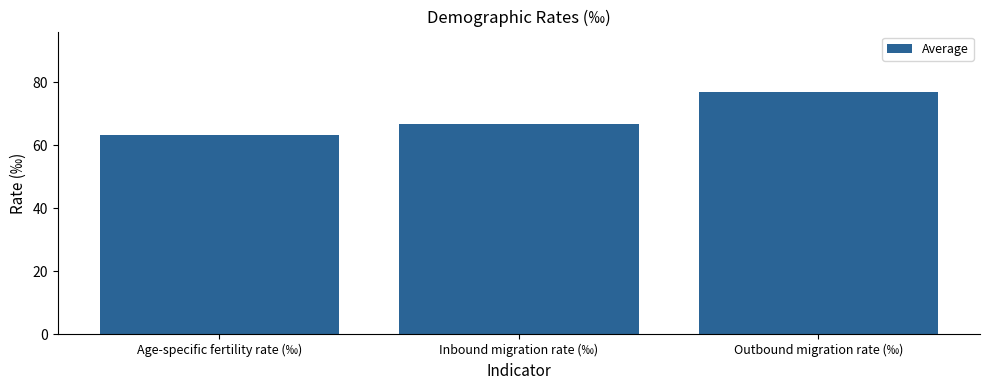

What is the value of the 2nd bar from the left?

66.7